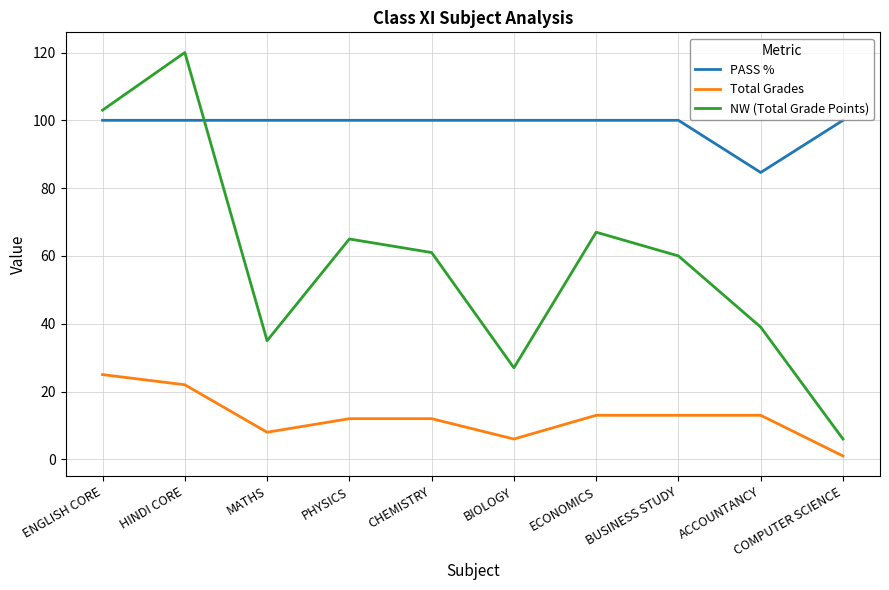

Between PHYSICS and ACCOUNTANCY, which series saw the biggest shift?

NW (Total Grade Points)